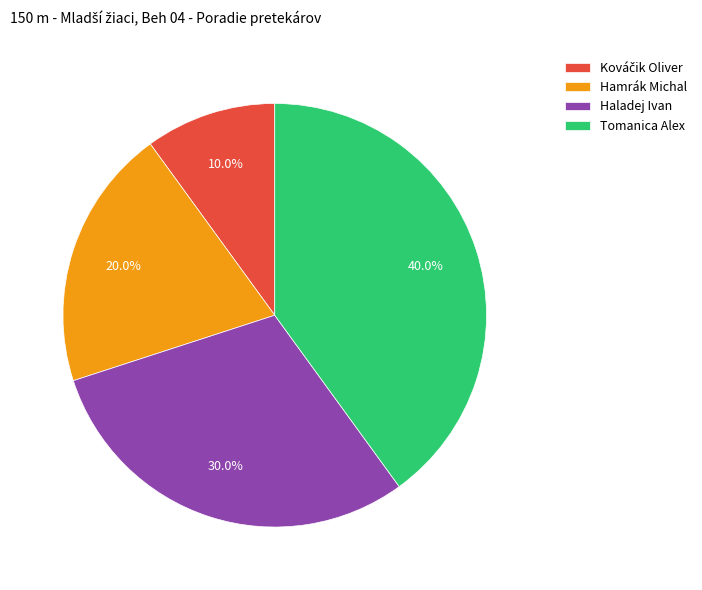

To the nearest percent, what is the average slice percentage?

25%